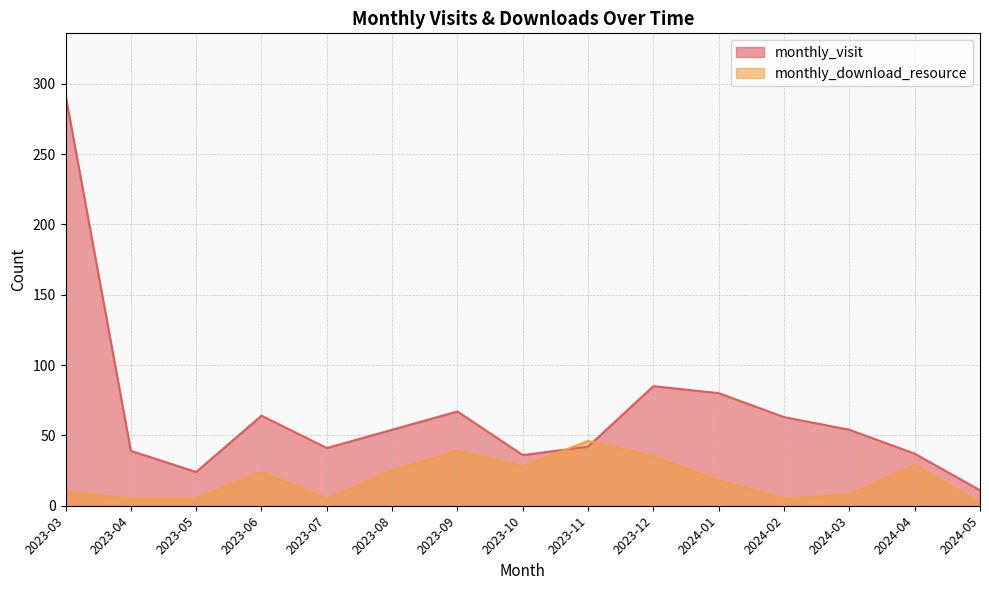

After their last crossing, which series has the higher values: monthly_visit or monthly_download_resource?

monthly_visit